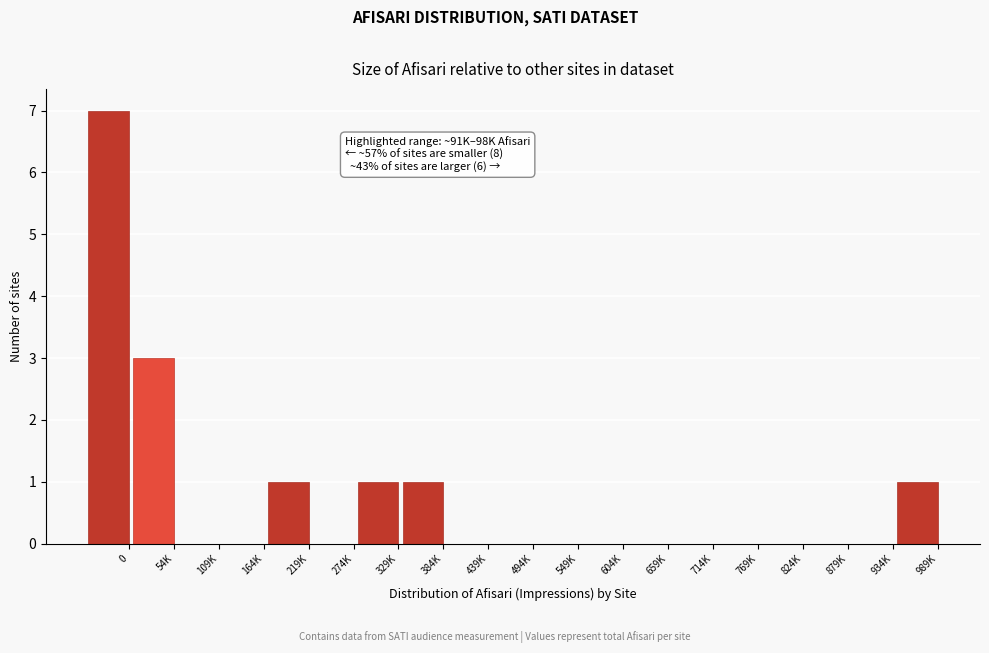

Reading left to right, list all the values displayed in this chart.

0=7	54K=3	109K=0	164K=0	219K=1	274K=0	329K=1	384K=1	439K=0	494K=0	549K=0	604K=0	659K=0	714K=0	769K=0	824K=0	879K=0	934K=0	989K=1